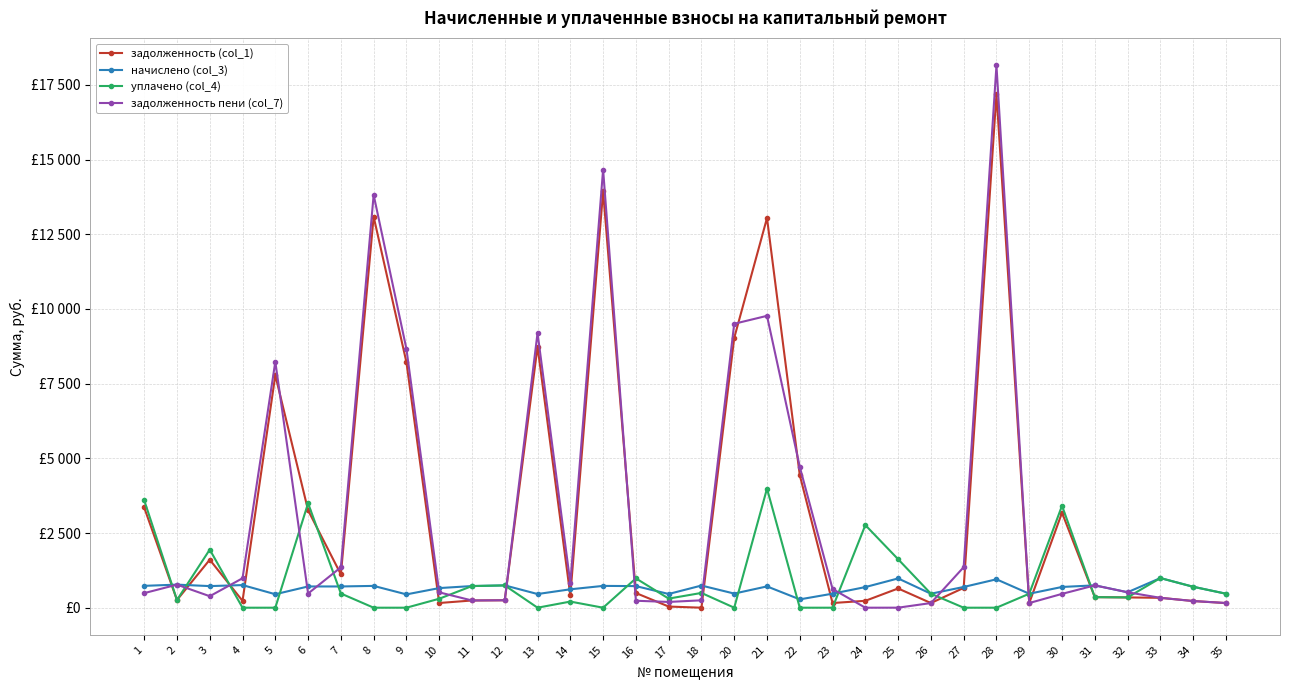

What is the spread (max minus min) of values at 28?

18146.9